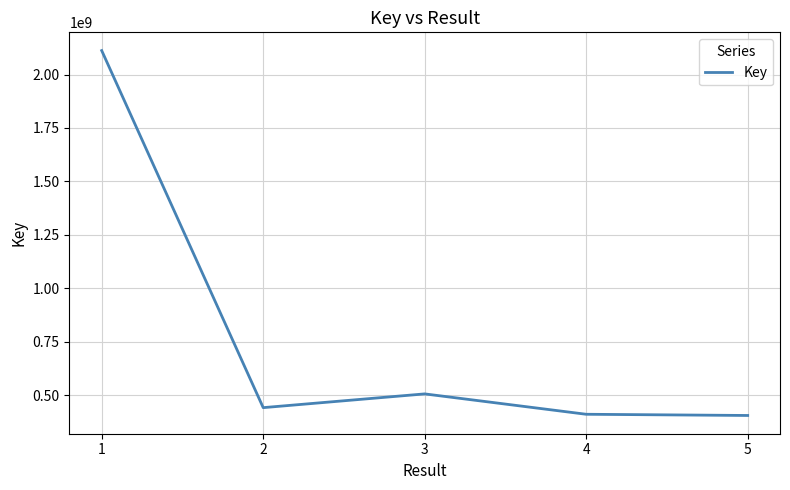

Approximately how many times larger is the value at 4 compared to 3?

0.8